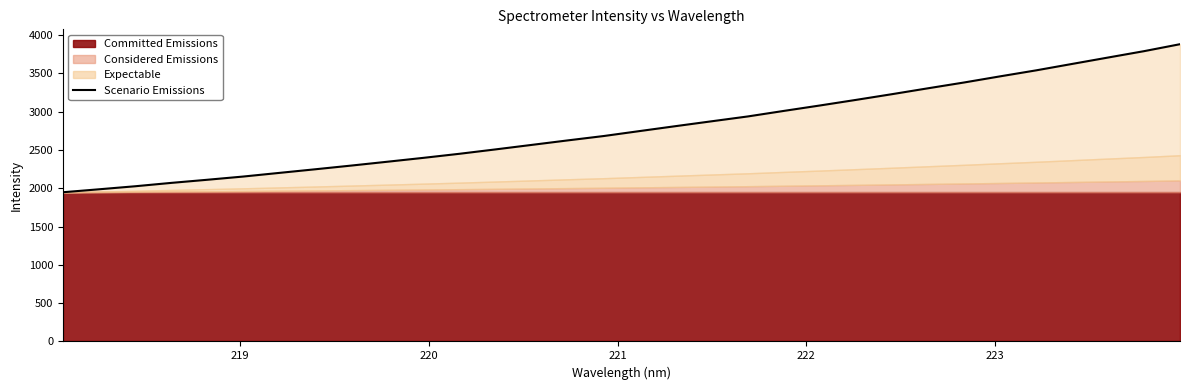

Reading left to right, what are all the values shown in this chart?

1947.2	1985.8	2025.3	2069.3	2110.1	2152.3	2199.9	2247.2	2295.6	2345.7	2396.4	2449.5	2506.6	2565.2	2624.0	2681.1	2746.0	2810.3	2873.8	2936.7	3008.9	3079.7	3152.6	3227.1	3304.0	3379.6	3459.6	3537.8	3621.6	3705.3	3788.4	3879.4